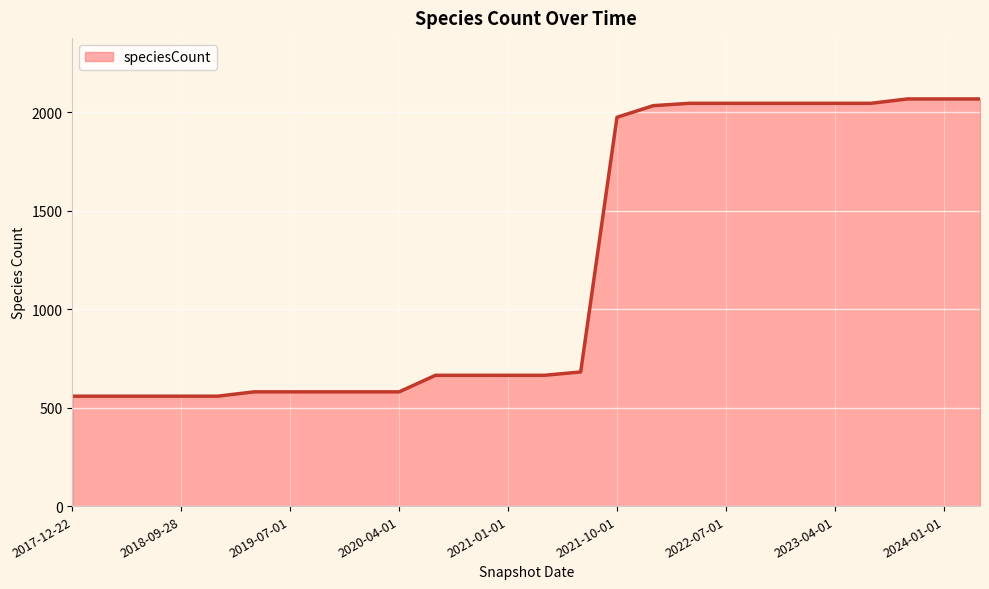

What is the minimum value shown in the chart?

558